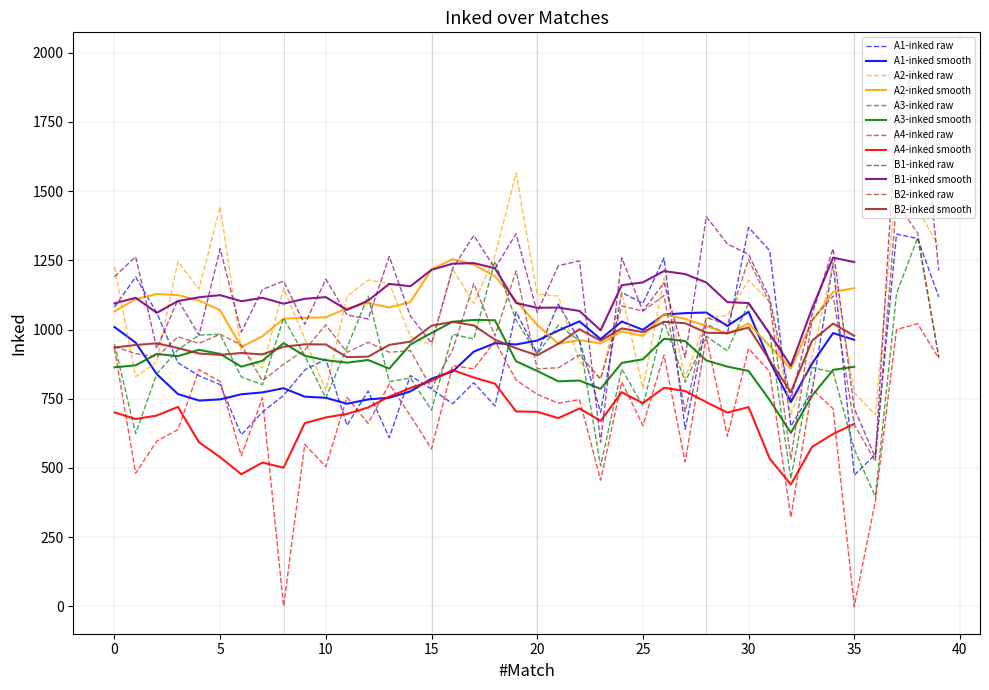

At which category does the chart reach its minimum across all series?

8